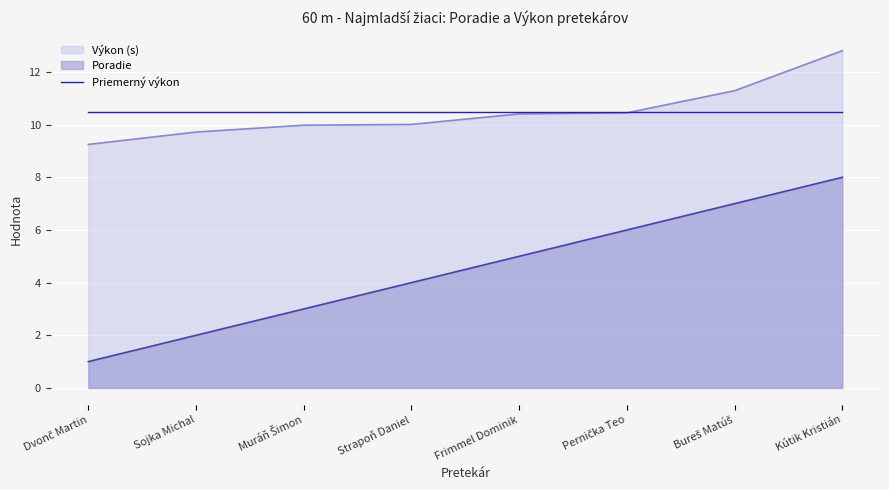

Is it true that Výkon equals 3.4 at Muráň Šimon?

False